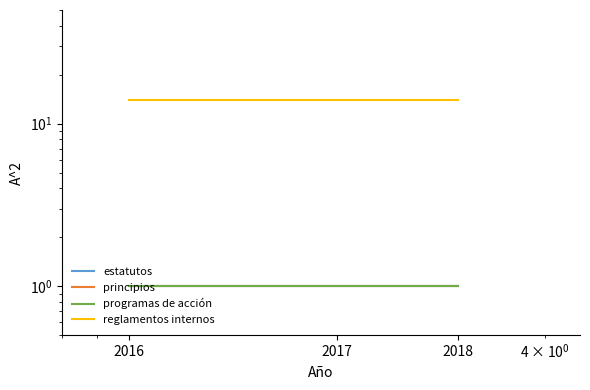

What is the spread (max minus min) of values at 2018?

13